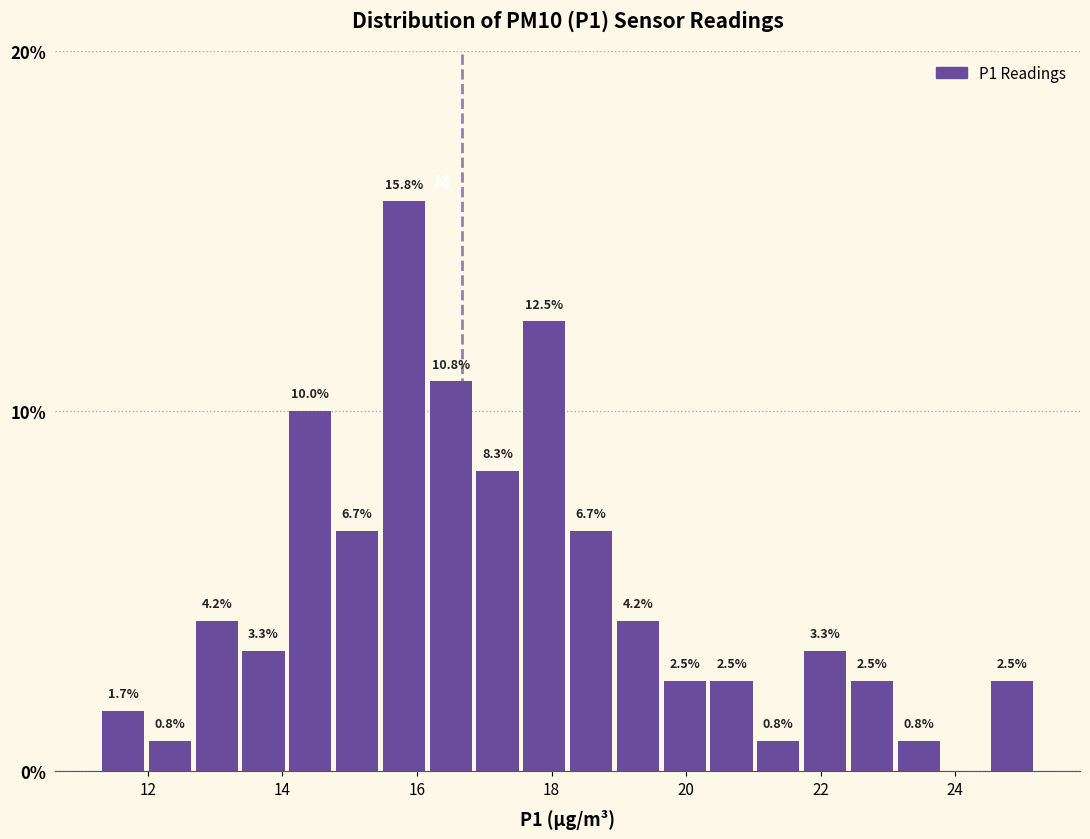

Around what value on the x-axis is the tallest bar? Give the approximate position of its centre, as read against the axis.

15.8